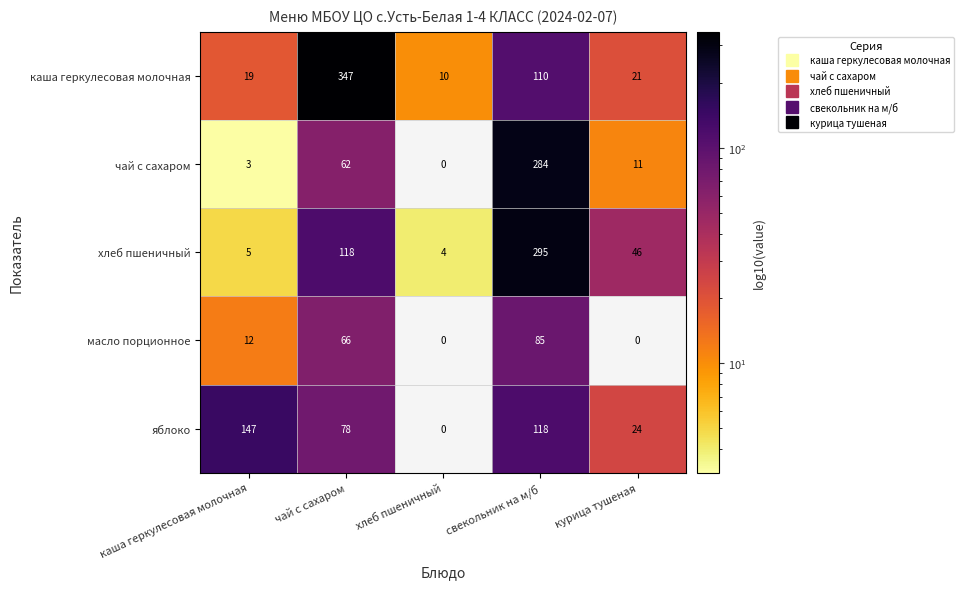

What is the total value across all series at каша геркулесовая молочная?

186